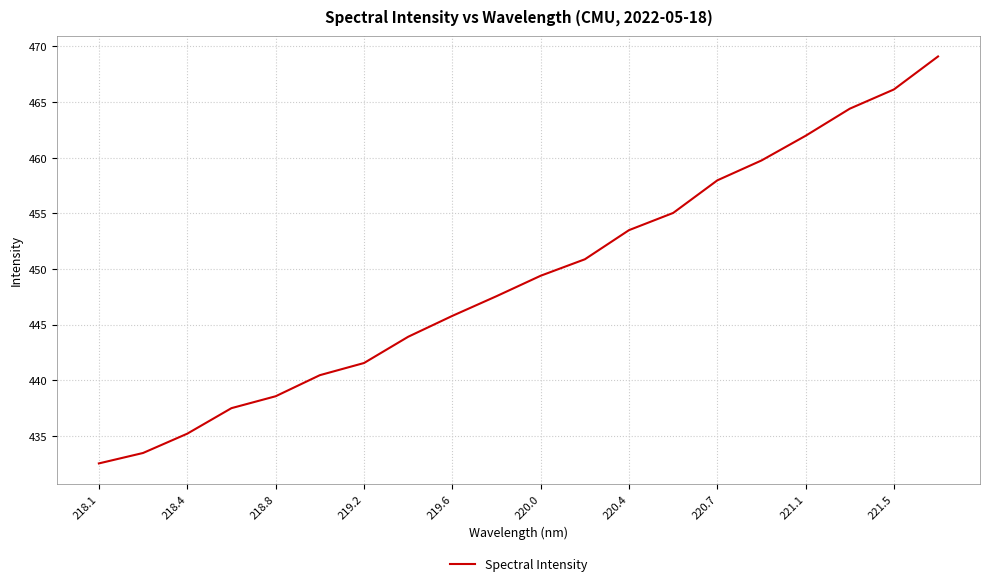

Does the chart have visible grid lines?

Yes